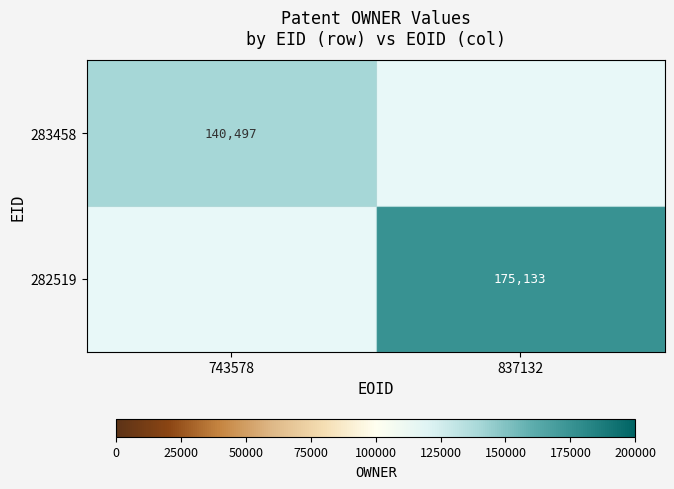

The 283458 series shows 224559 at 743578. True or false?

False